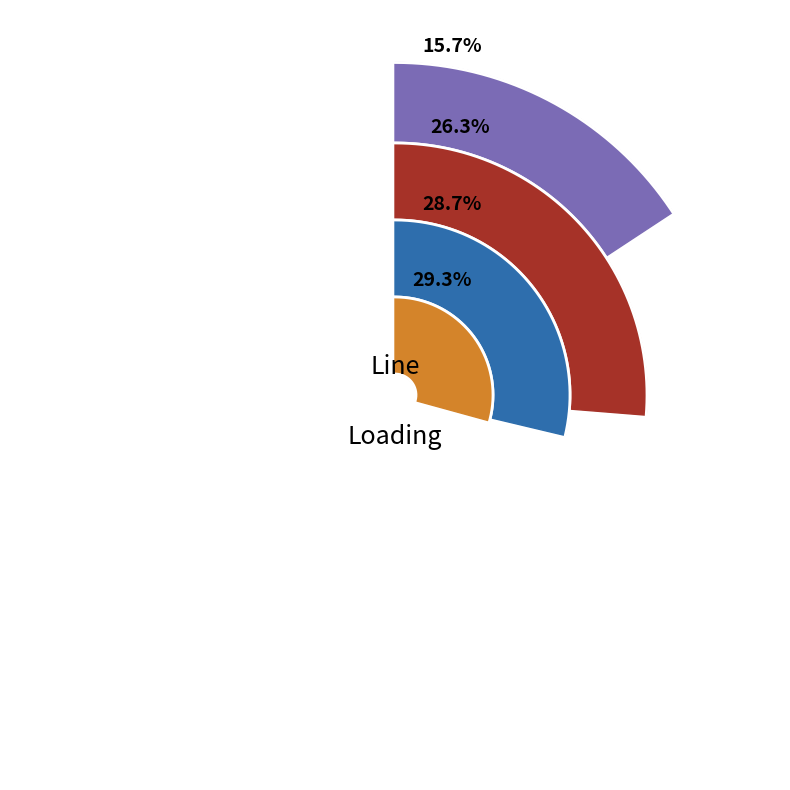

Do Line.l(r:p1udt24671lv-p1ulv61189) and Line.l(r:p1udt11986lv-p1ulv16542) together represent more than half of the pie?

No